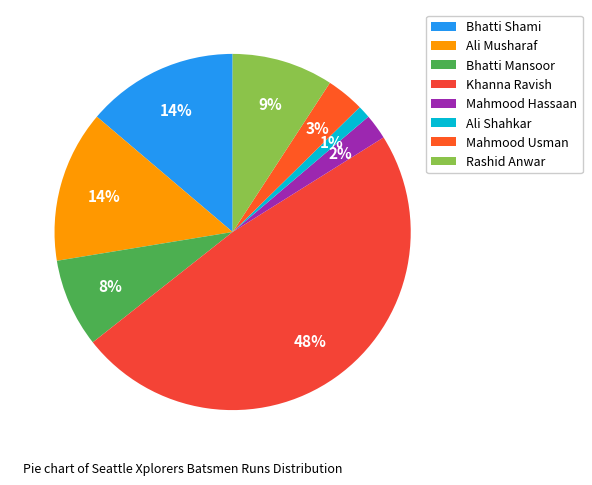

How many segments does this pie chart have?

8